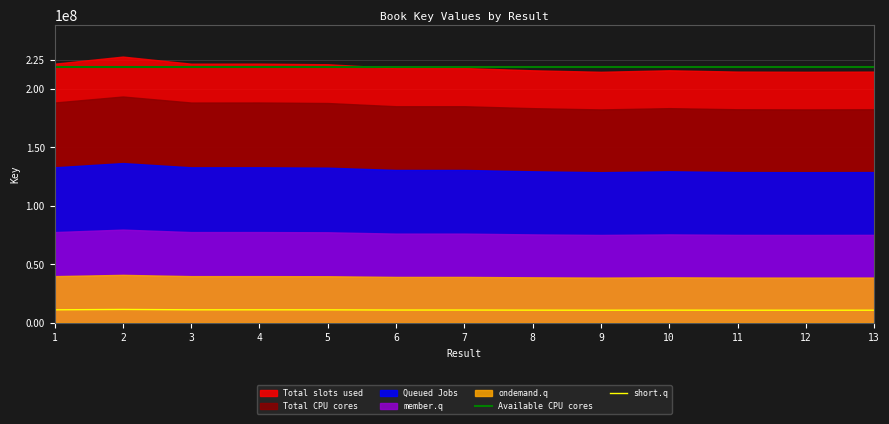

True or false: Available CPU cores and short.q intersect in this chart.

False